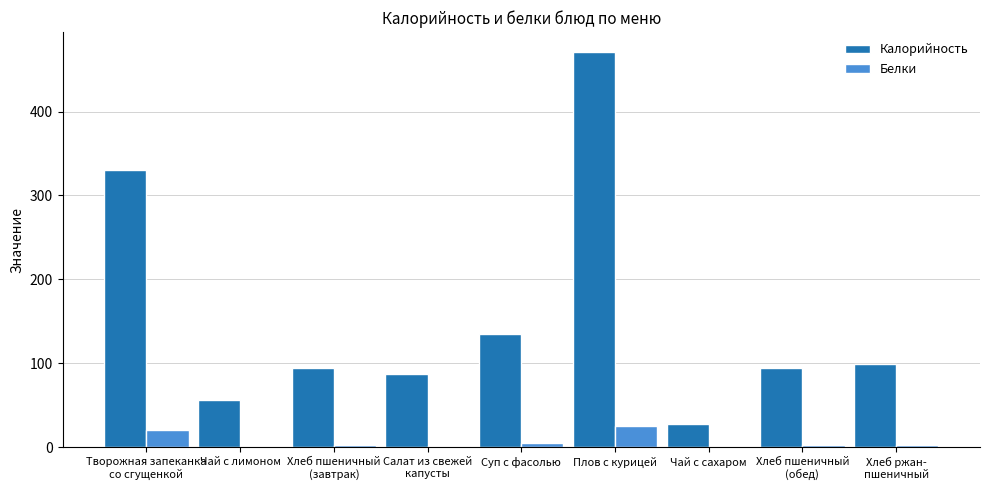

Is it true that Калорийность equals 92.6 at Чай с лимоном?

False